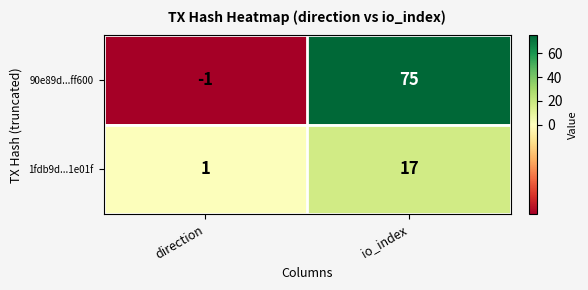

Reading left to right, what are all the values shown in this chart?

90e89d...ff600: direction=-1	io_index=75
1fdb9d...1e01f: direction=1	io_index=17